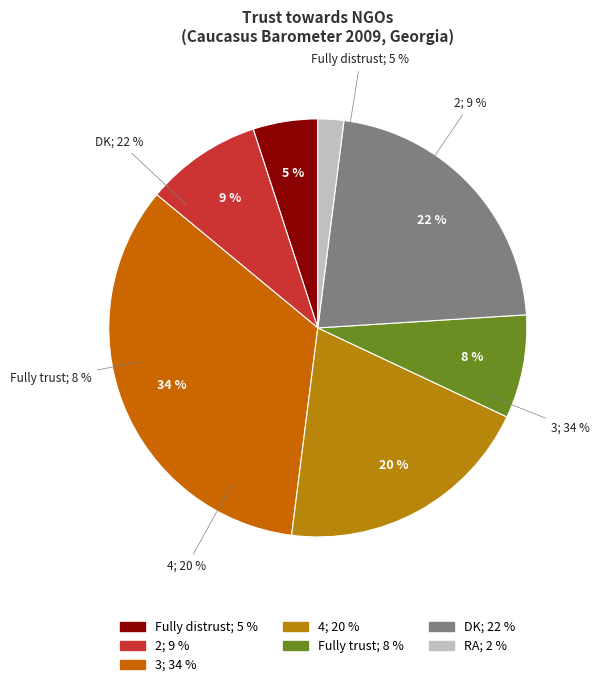

To the nearest percent, what is the combined percentage of 3 and Fully distrust?

39%